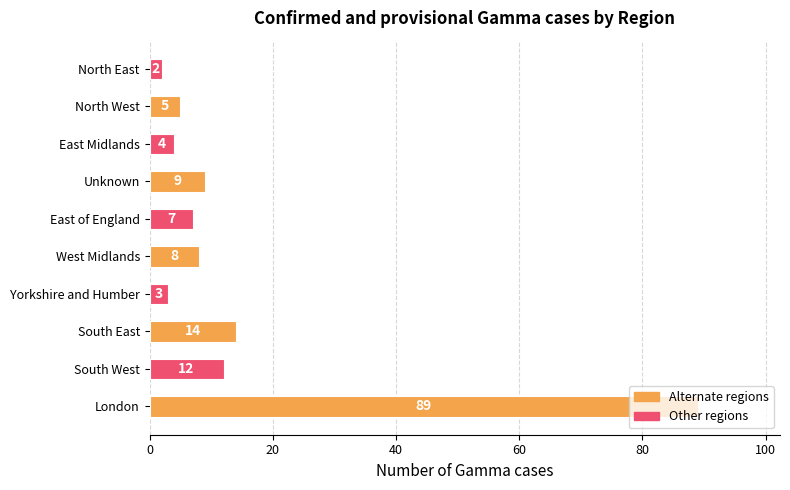

Rank the categories by value from lowest to highest.

North East, Yorkshire and Humber, East Midlands, North West, East of England, West Midlands, Unknown, South West, South East, London